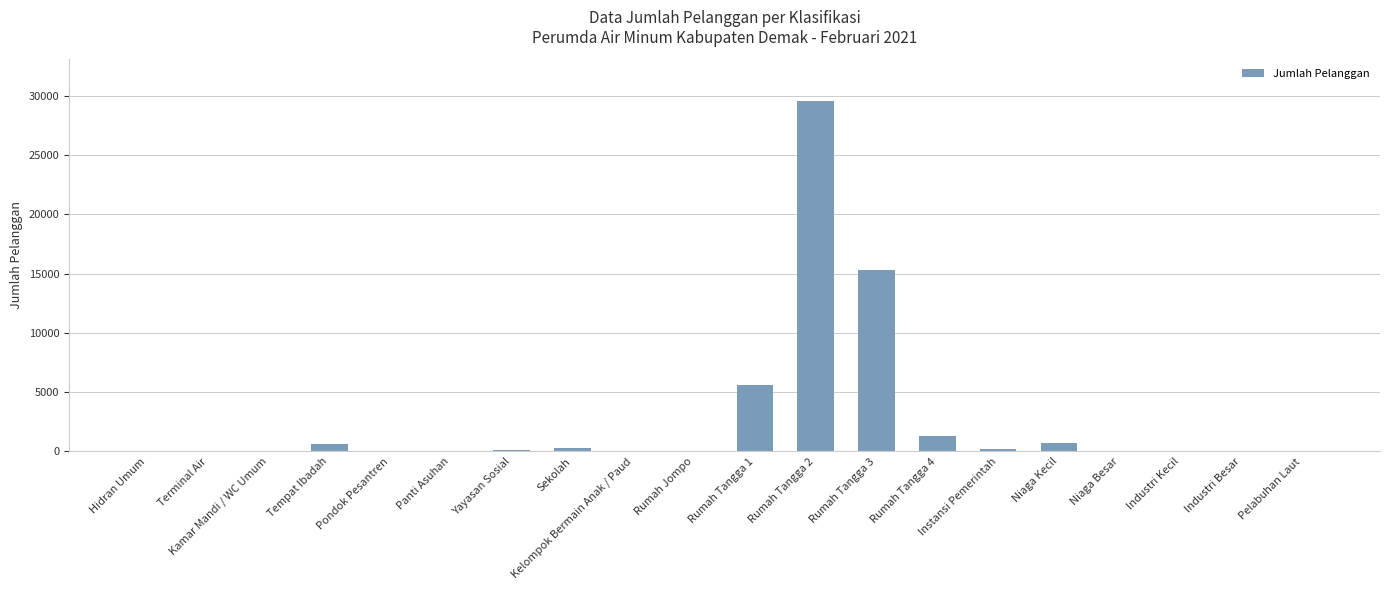

Which label corresponds to the largest value in the chart?

Rumah Tangga 2